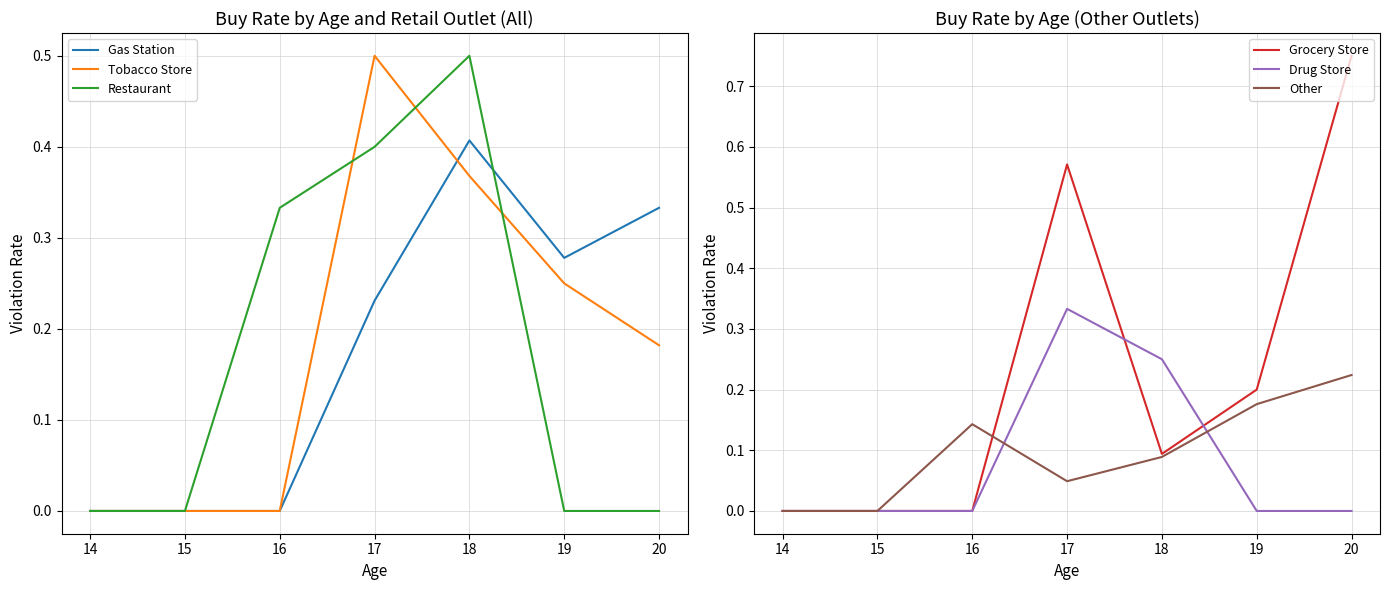

Reading right to left, list all the values displayed in this chart.

Gas Station: 0.3	0.3	0.4	0.2	0.0	0.0	0.0
Tobacco Store: 0.2	0.2	0.4	0.5	0.0	0.0	0.0
Restaurant: 0.0	0.0	0.5	0.4	0.3	0.0	0.0
Grocery Store: 0.8	0.2	0.1	0.6	0.0	0.0	0.0
Drug Store: 0.0	0.0	0.2	0.3	0.0	0.0	0.0
Other: 0.2	0.2	0.1	0.0	0.1	0.0	0.0